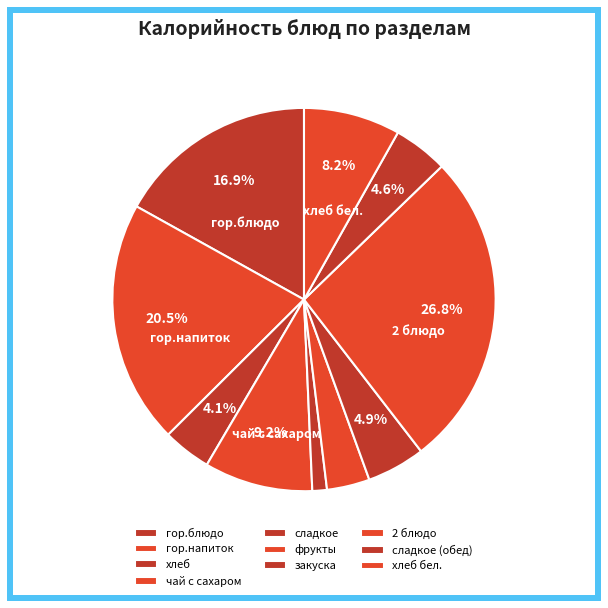

Do сладкое (обед) and закуска together represent more than half of the pie?

No